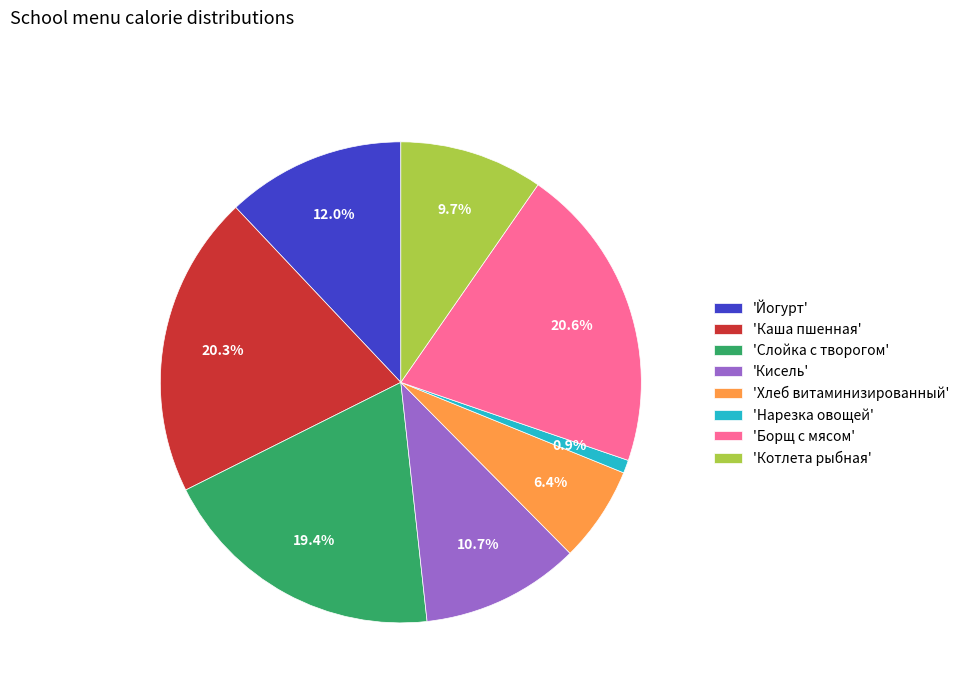

How many segments does this pie chart have?

8